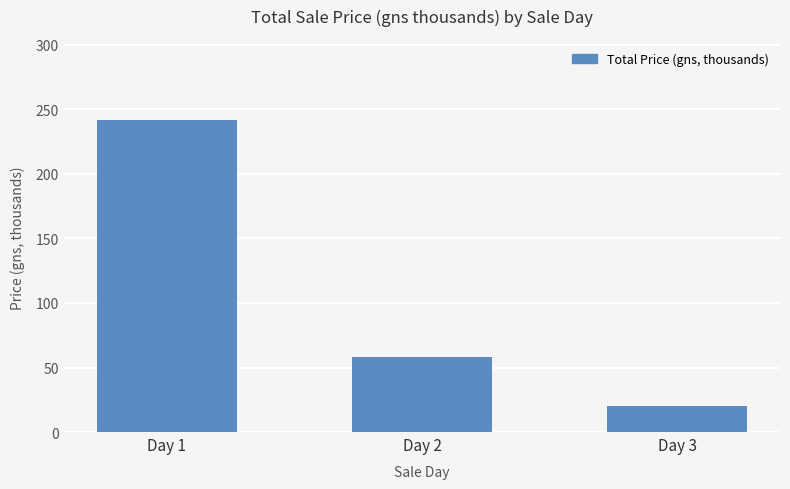

What is the change in value from Day 2 to Day 3?

-38